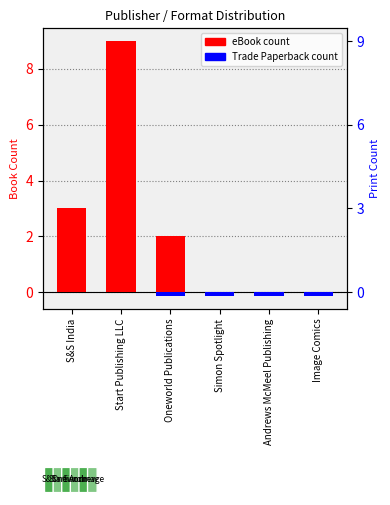

Rank the categories by Trade Paperback value from highest to lowest.

S&S India, Start Publishing LLC, Oneworld Publications, Simon Spotlight, Andrews McMeel Publishing, Image Comics